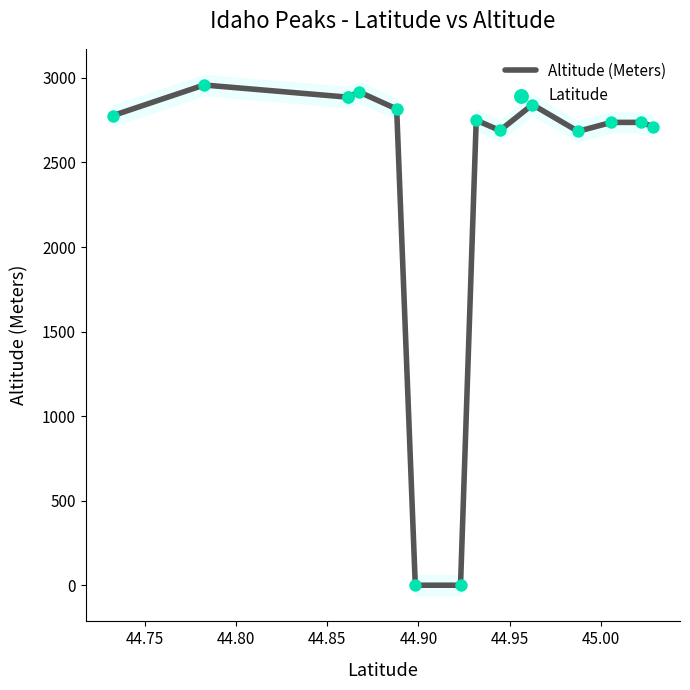

Which series reaches the minimum Y coordinate?

Altitude (Meters)